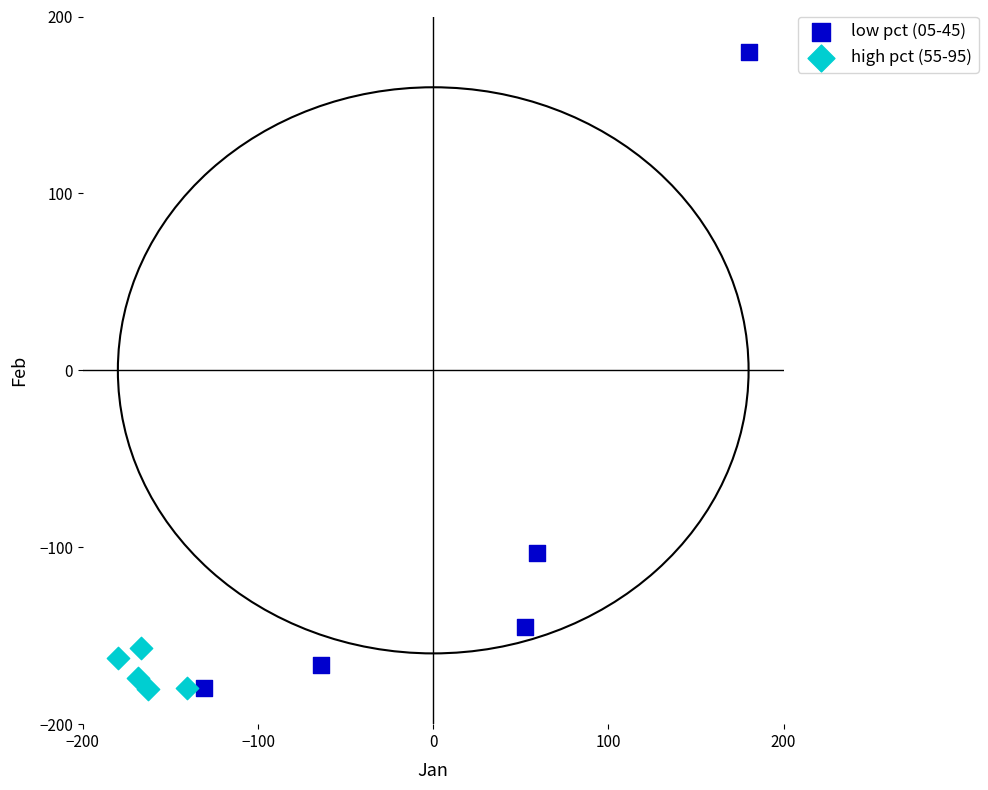

Which series has the widest spread of Y values?

low pct (05-45)